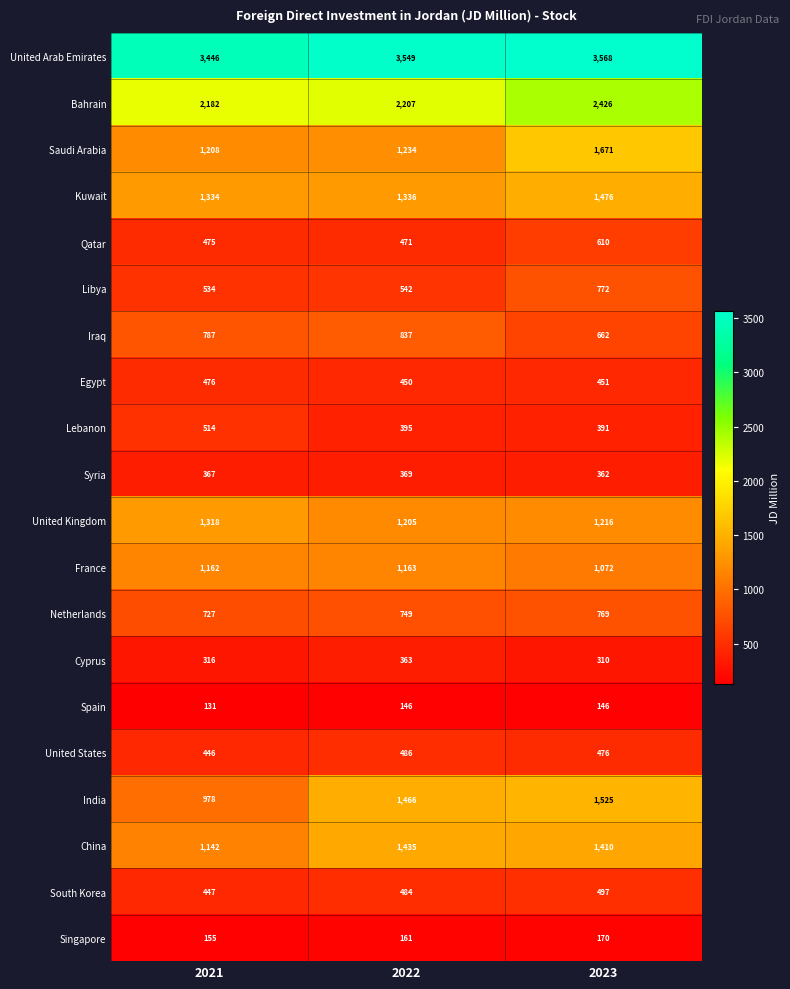

Count the number of data series in this chart.

20